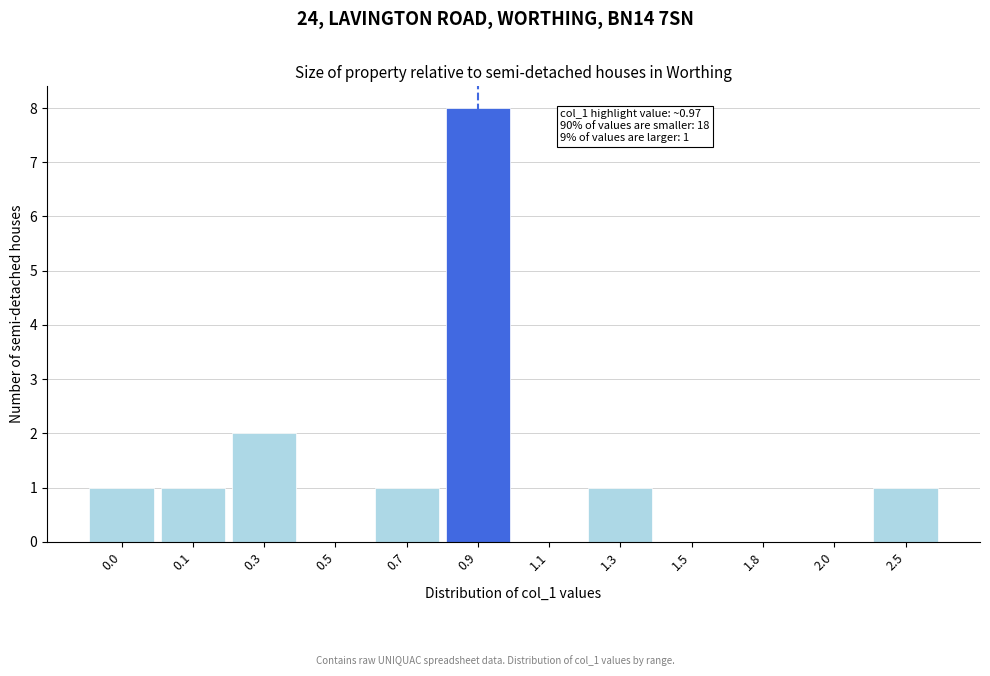

Reading left to right, extract all data points from this chart.

0.0=1	0.1=1	0.3=2	0.5=0	0.7=1	0.9=8	1.1=0	1.3=1	1.5=0	1.8=0	2.0=0	2.5=1